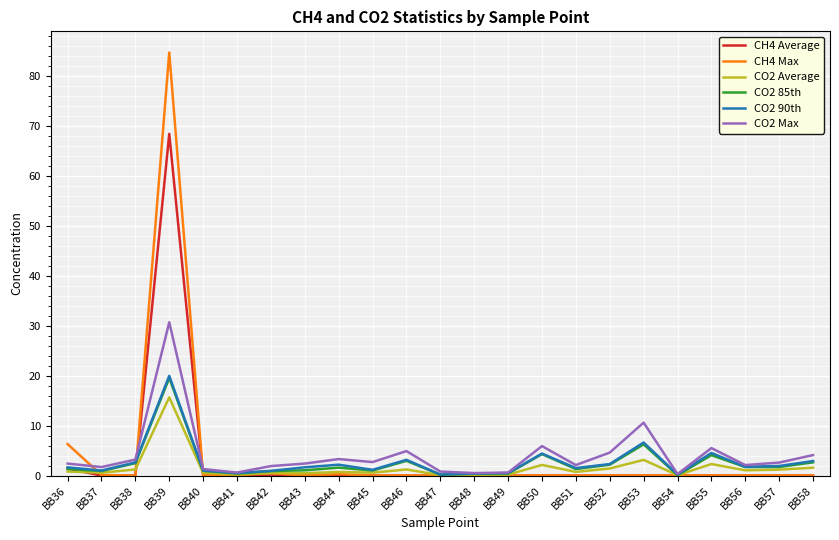

Is it true that CO2 Max equals 0.8 at BB47?

True